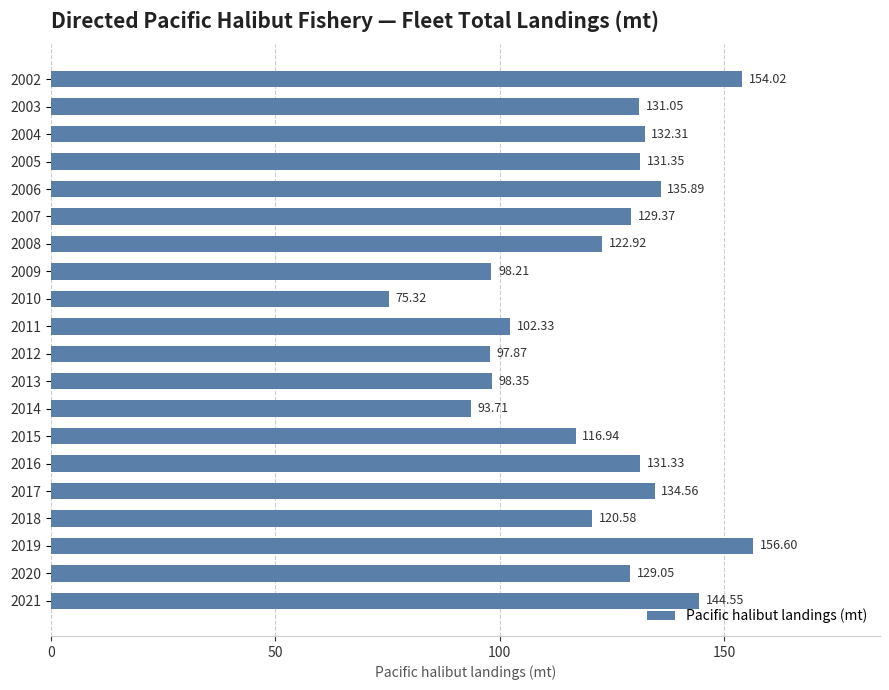

Approximately how many times larger is the value at 2008 compared to 2017?

0.9